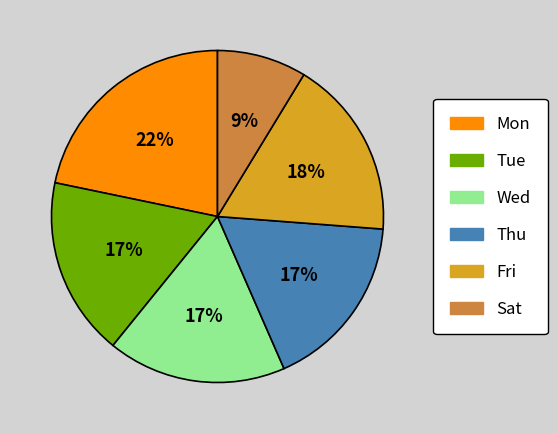

Is it true that Sat is 1% of the pie?

False